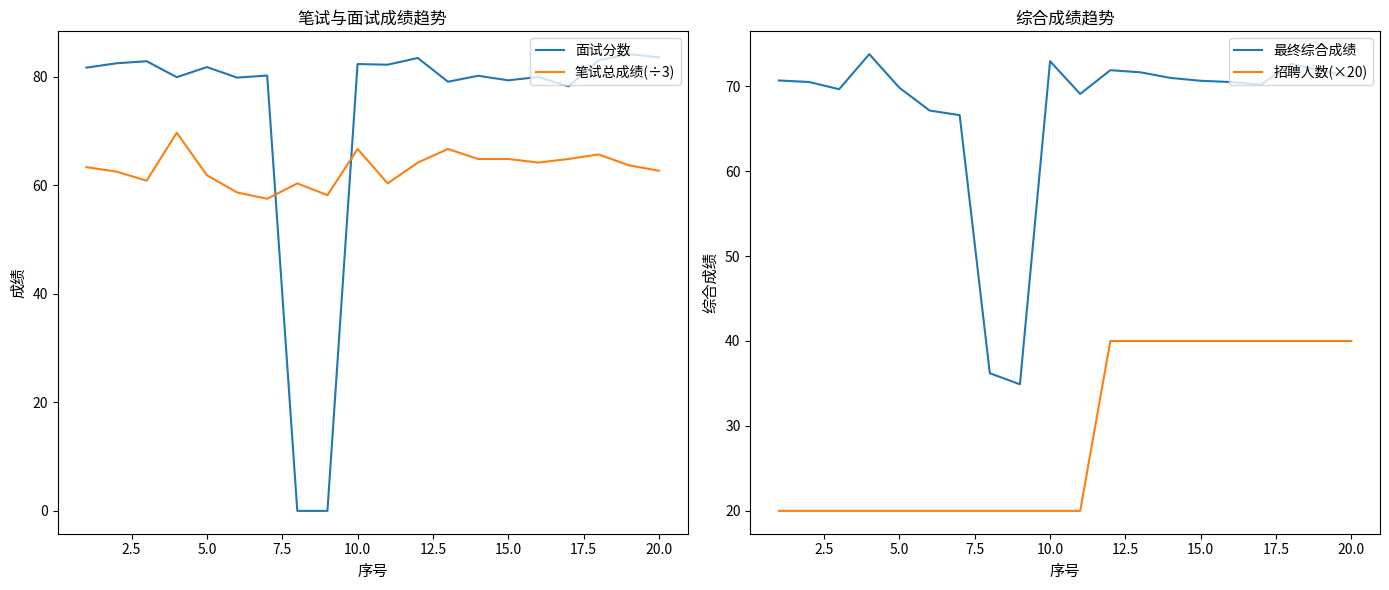

Count the 招聘人数(×20) values in the range 20 to 40.

20